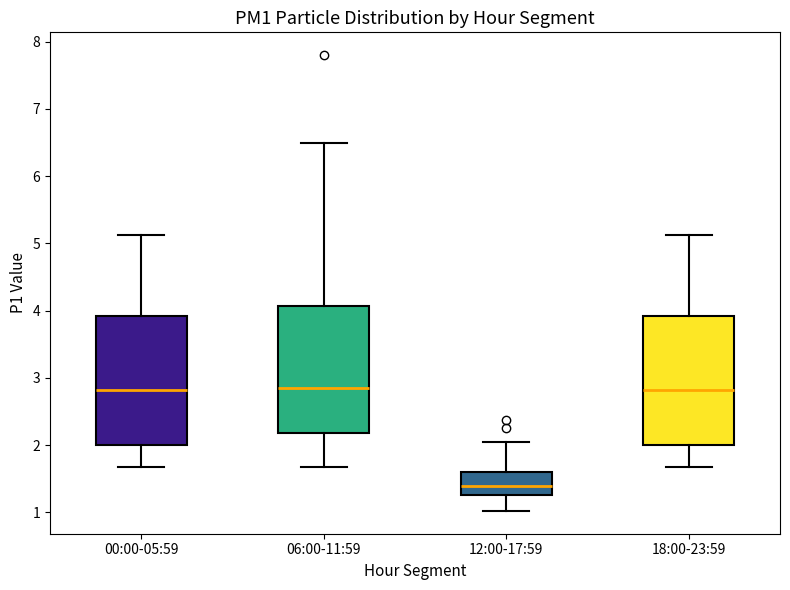

Reading left to right, read every box against the y-axis: the position of its median line, the range the box covers, and the ends of its whiskers. The values are not printed on the chart, so give them approximately, as read against the axis.

00:00-05:59: median 2.8, box 2.0 to 3.9, whiskers 1.7 to 5.1
06:00-11:59: median 2.9, box 2.2 to 4.1, whiskers 1.7 to 6.5
12:00-17:59: median 1.4, box 1.3 to 1.6, whiskers 1.0 to 2.1
18:00-23:59: median 2.8, box 2.0 to 3.9, whiskers 1.7 to 5.1